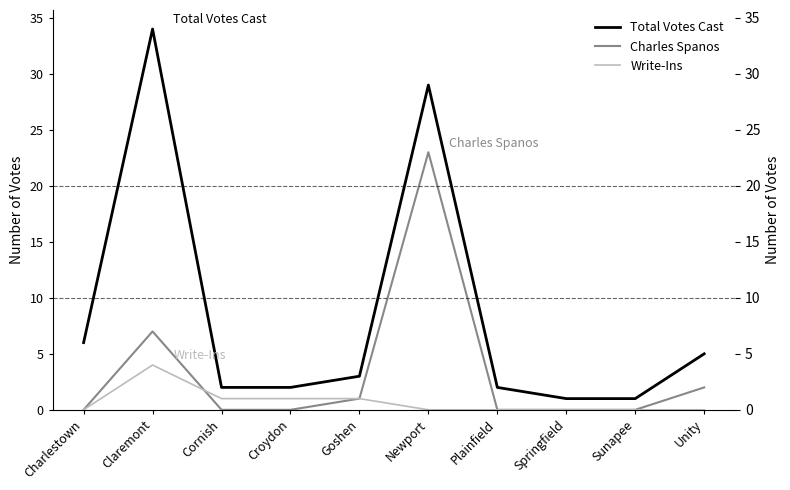

What are all the series names shown in the legend?

Total Votes Cast, Charles Spanos, Write-Ins